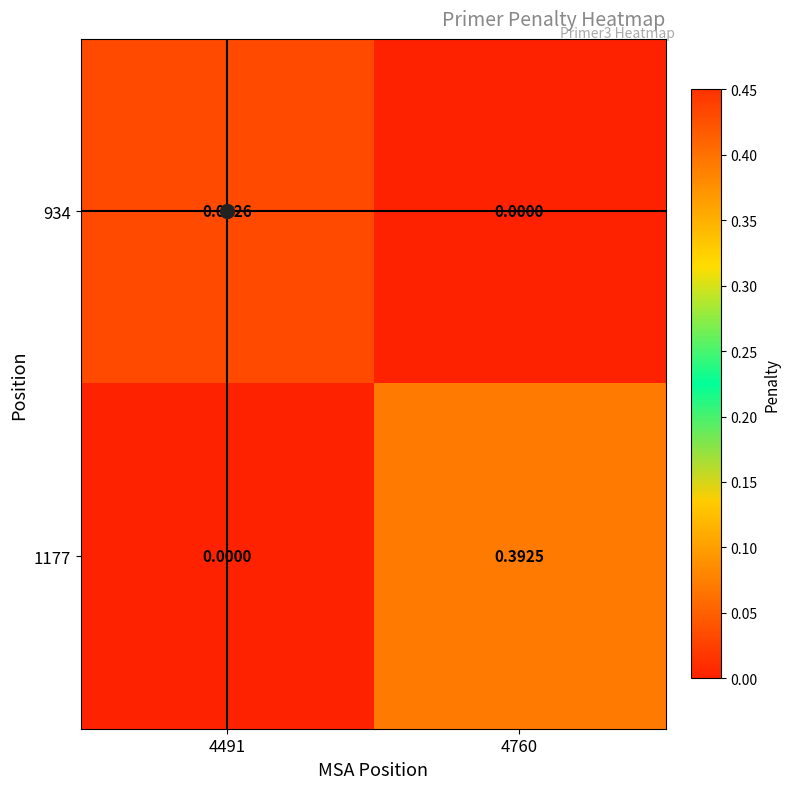

How many data points in 1177 are above 0?

1